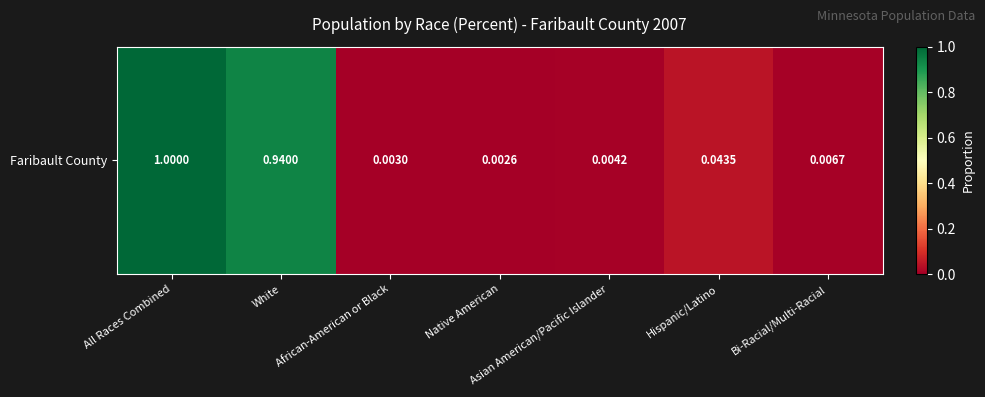

True or false: the data shows 0.0 at Native American.

False